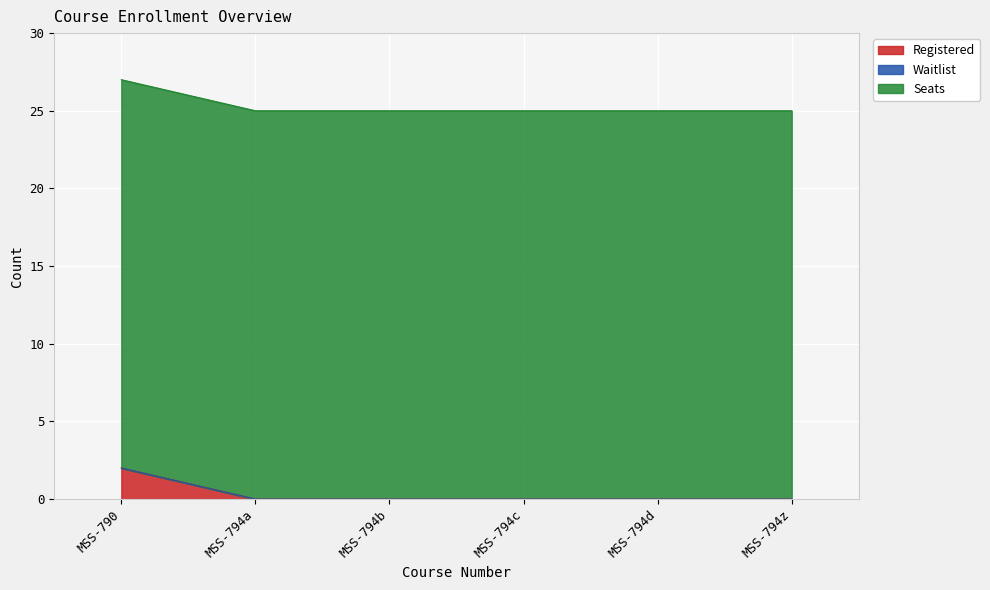

What is the label of the 1st point from the right?

MSS-794z